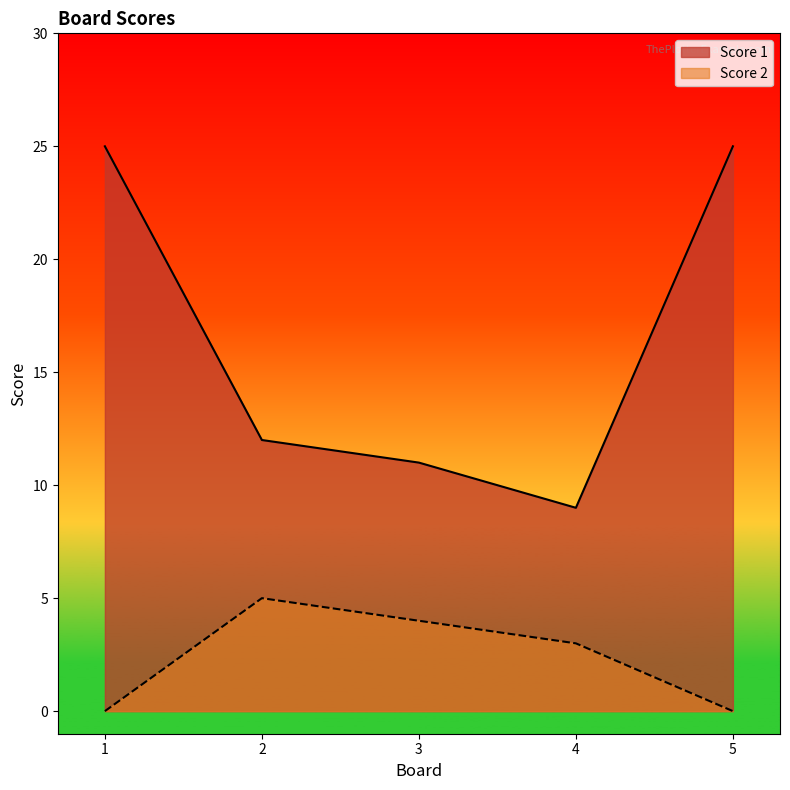

Where is Score 1 nearest to the value 17?

2